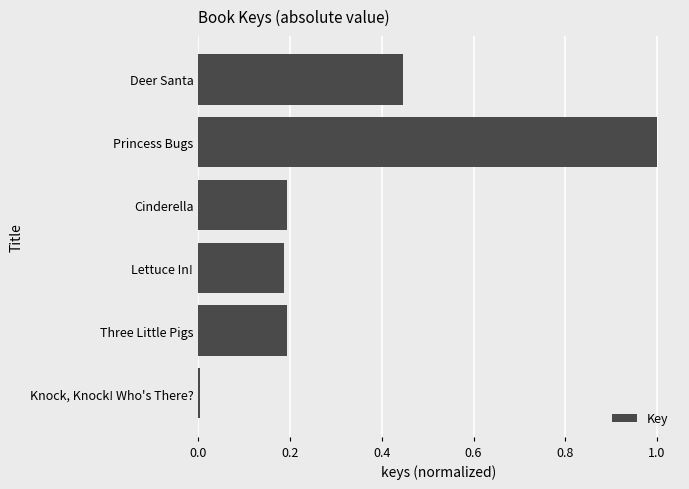

True or false: the data shows 0.2 at Three Little Pigs.

True